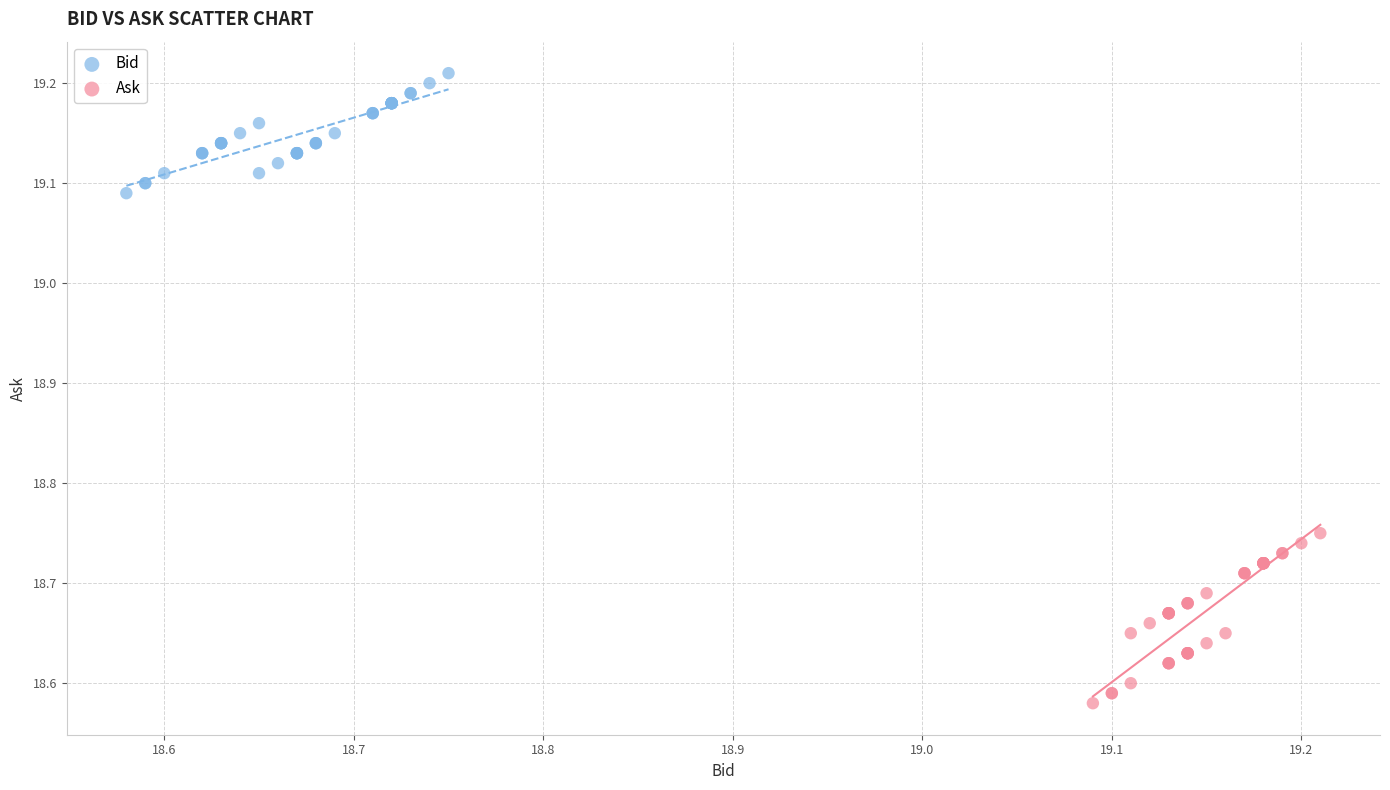

Which series reaches the maximum Y coordinate?

Bid